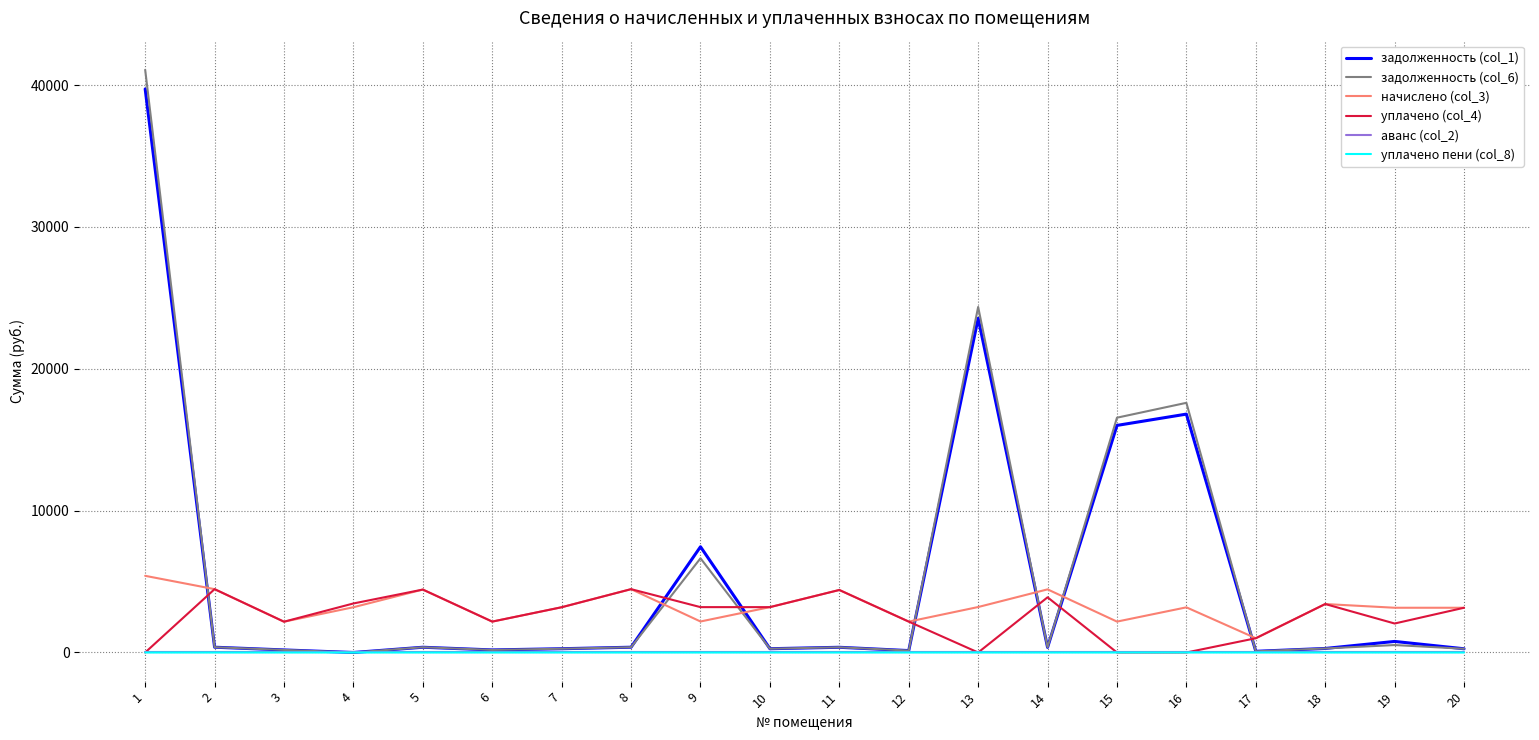

What is the approximate value of задолженность (col_6) at 11?

367.2